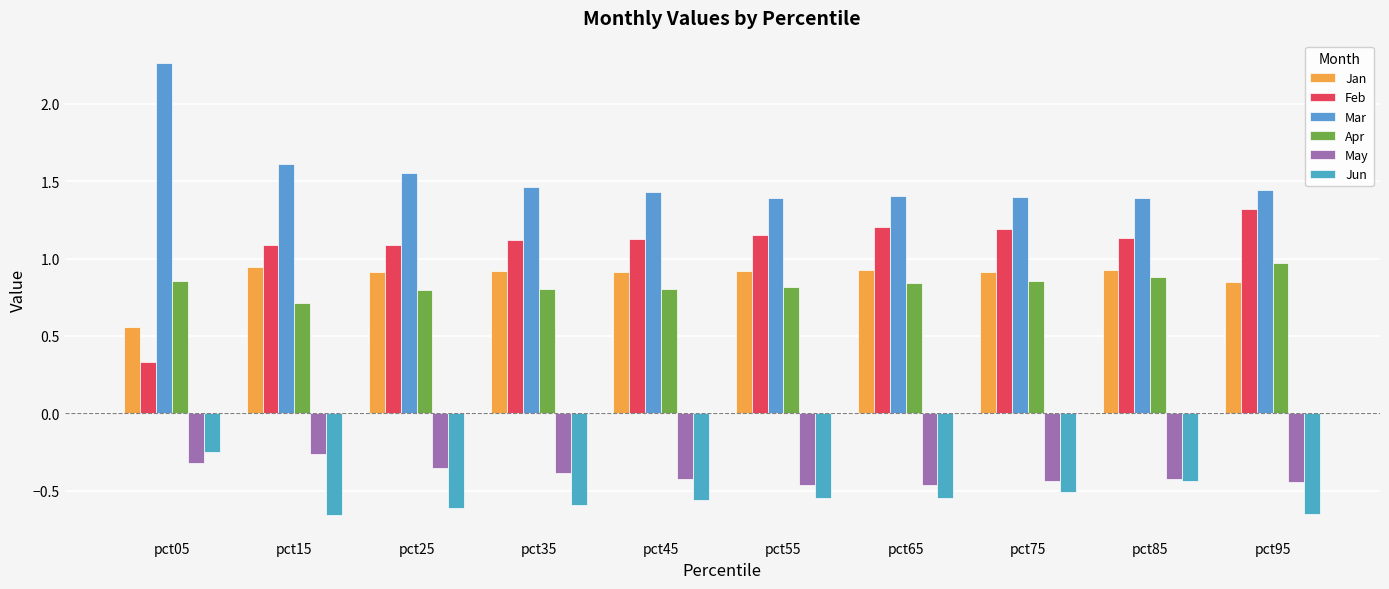

How many bars are there in each group?

6